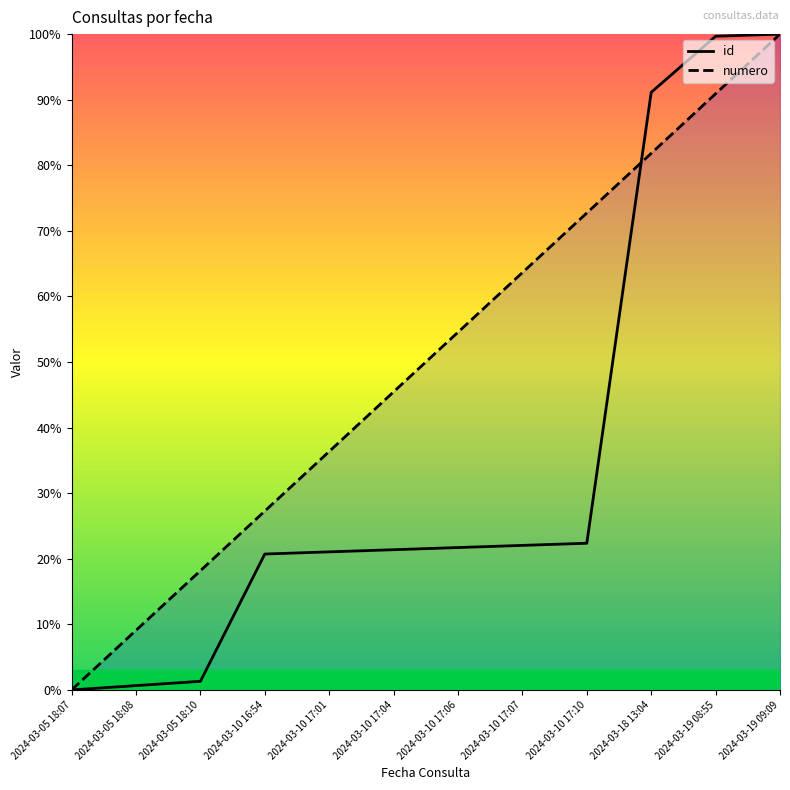

True or false: id has more than 1 interior local peaks.

False